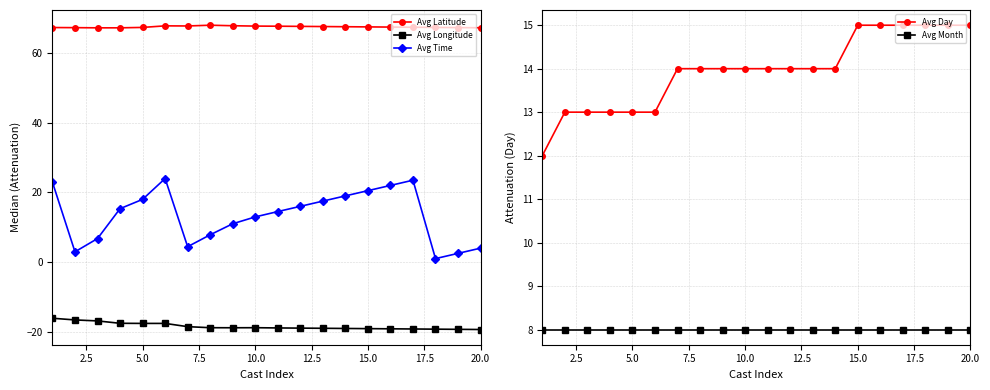

True or false: Avg Time and Avg Longitude cross at least once.

False